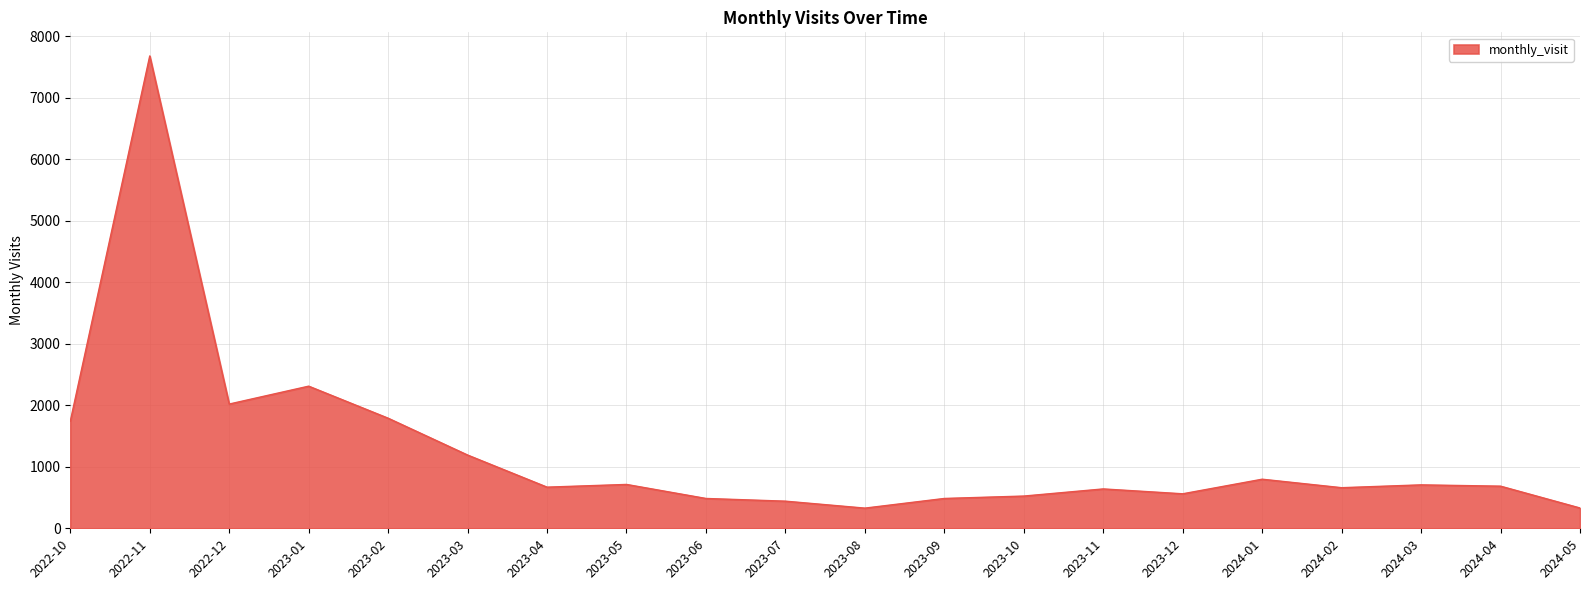

At which label is the value closest to 4004?

2023-01